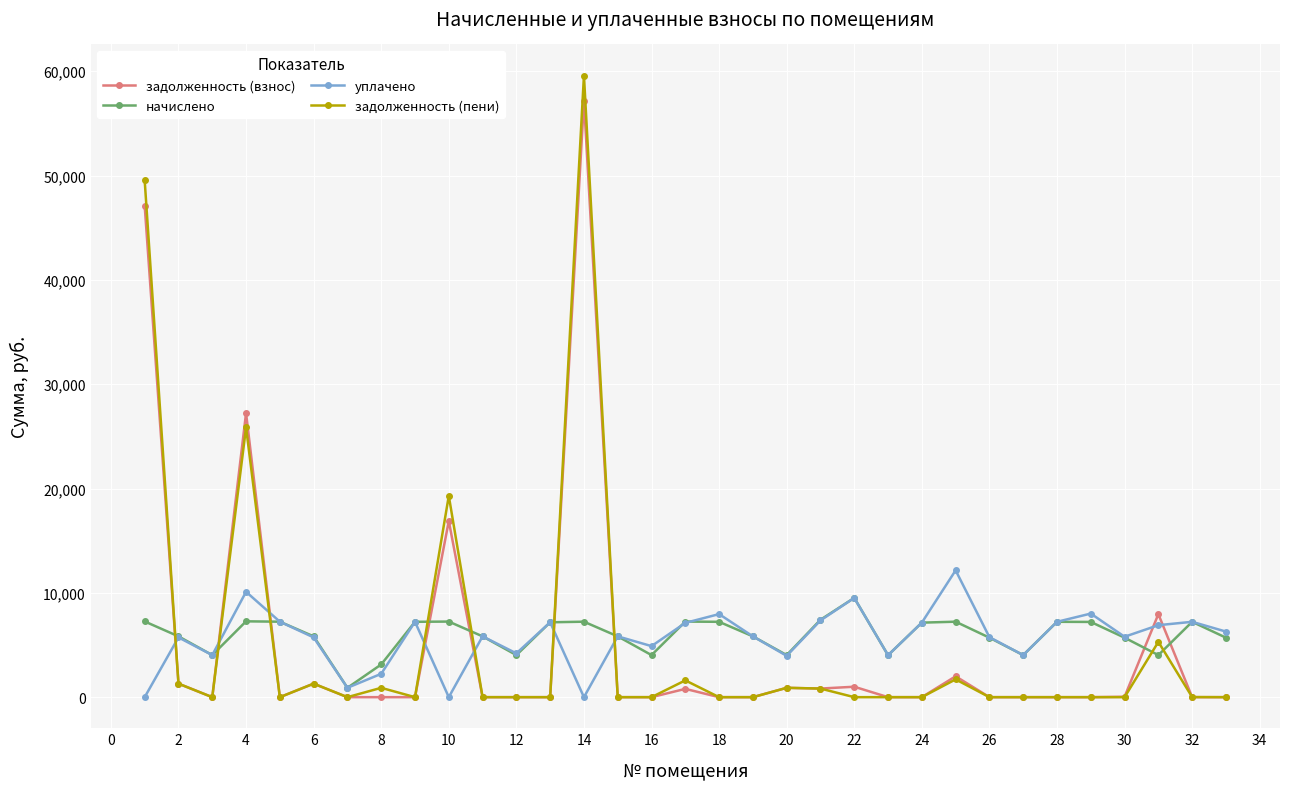

What is the value of the уплачено point at the 13th from the left?

7177.0